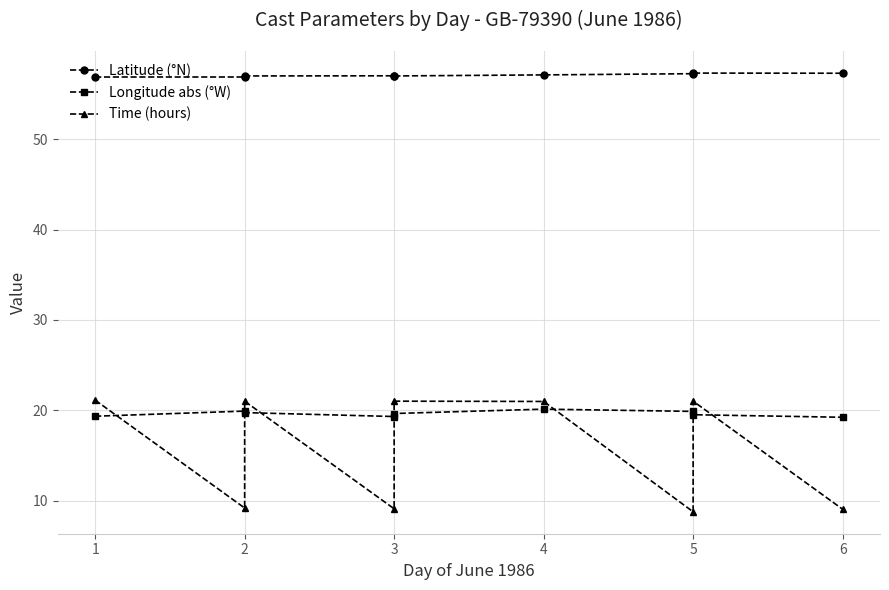

At which label does Latitude (°N) first exceed 57?

2